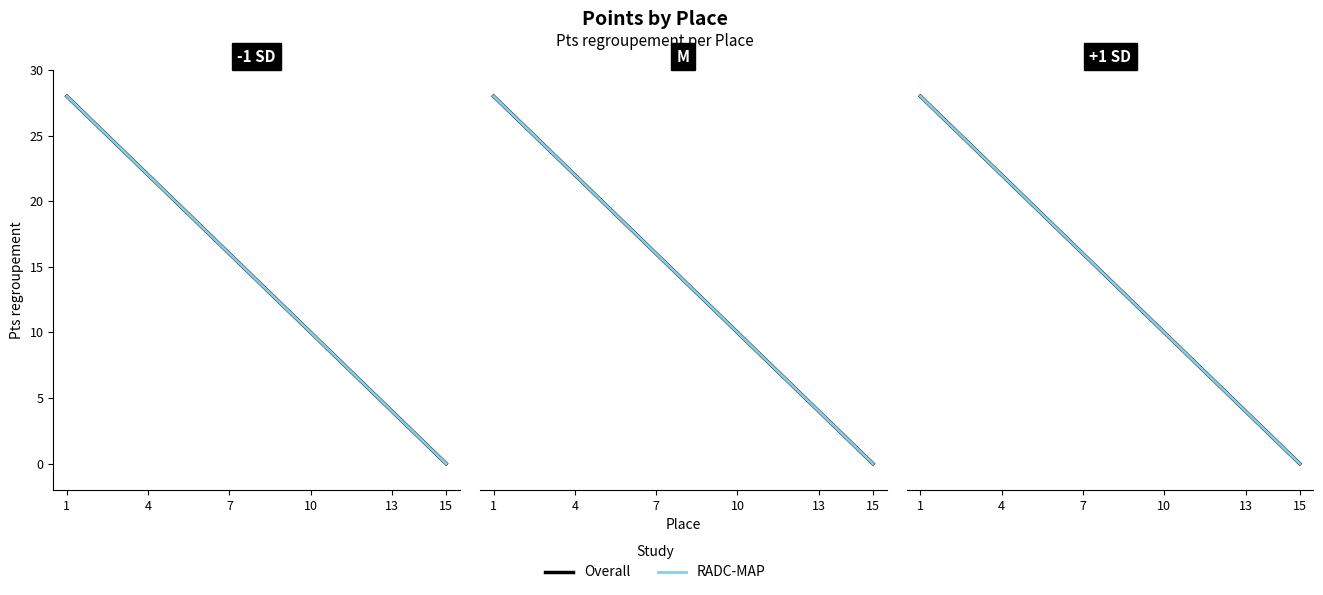

At which label does RADC-MAP first exceed 13?

1